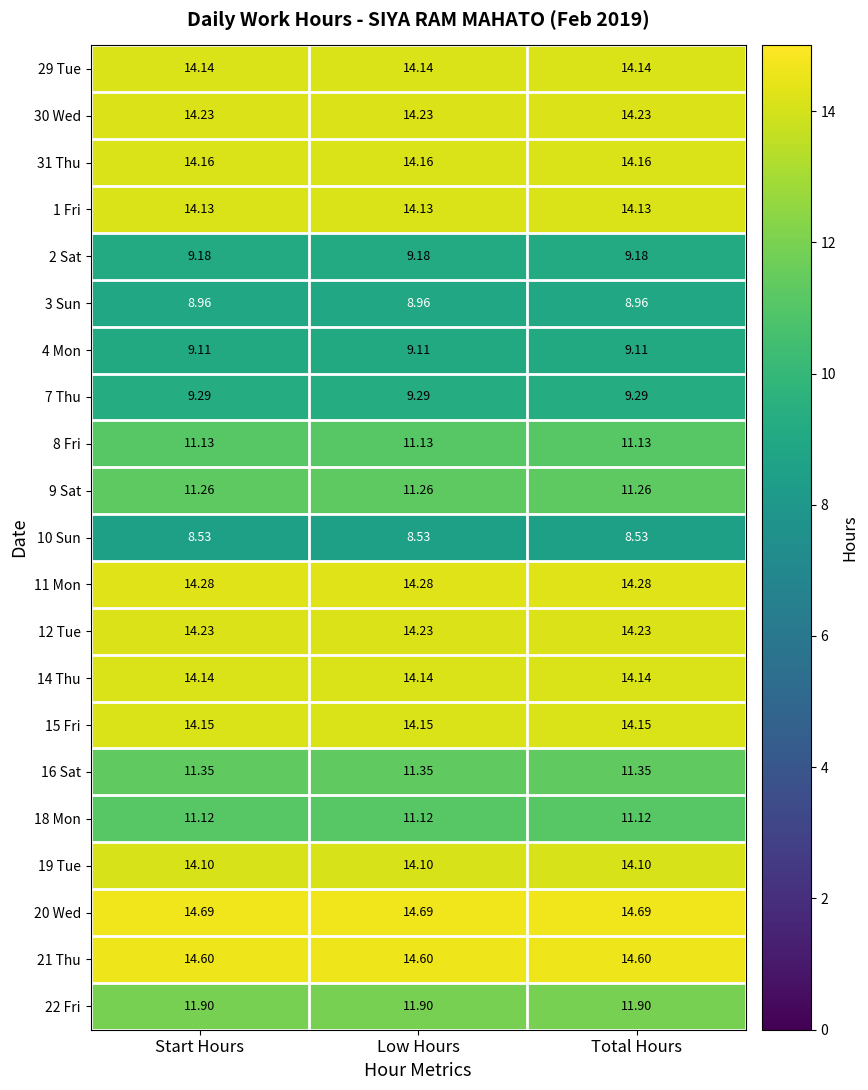

Is the value of 31 Thu at Total Hours greater than the value of 4 Mon at Start Hours?

Yes